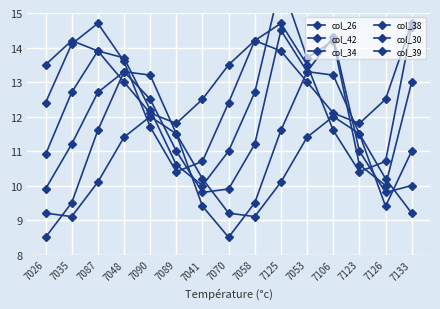

What position from the left is 7087?

3